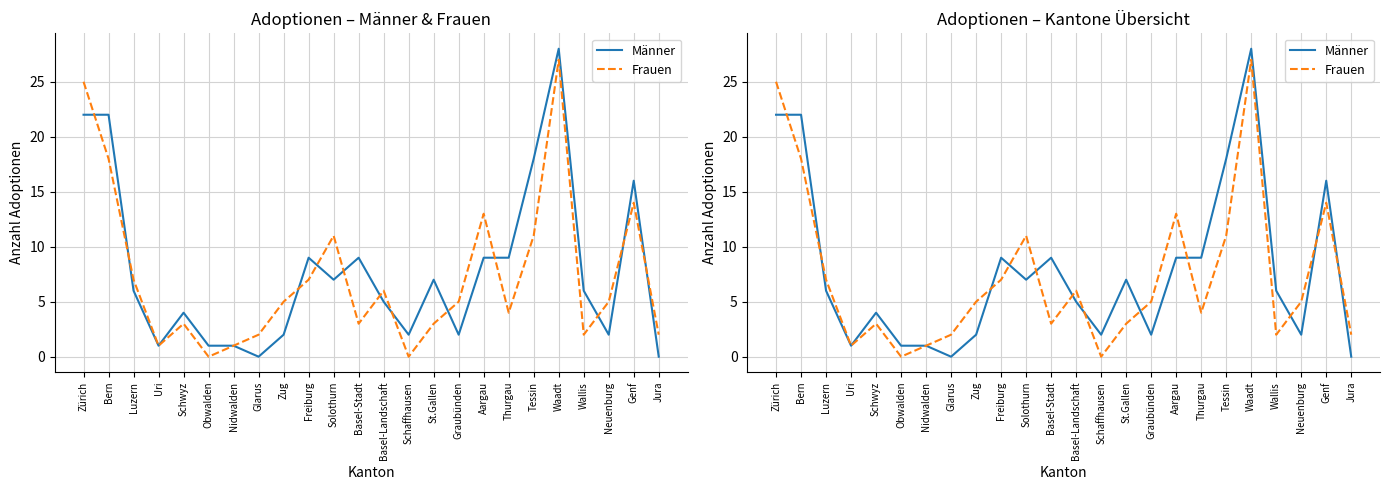

How many values in Frauen are above zero?

22